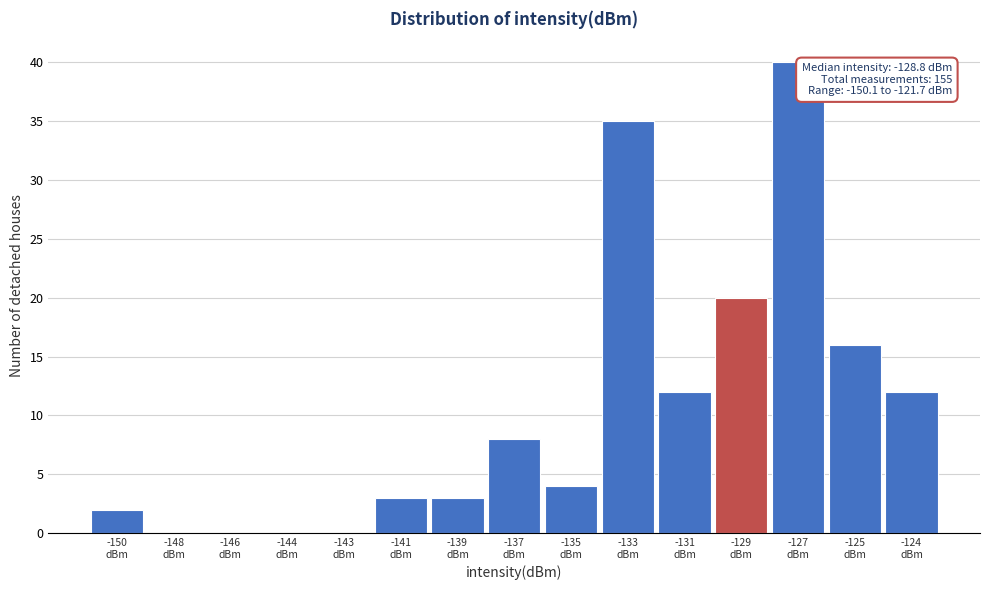

What is the sum of all values?

155